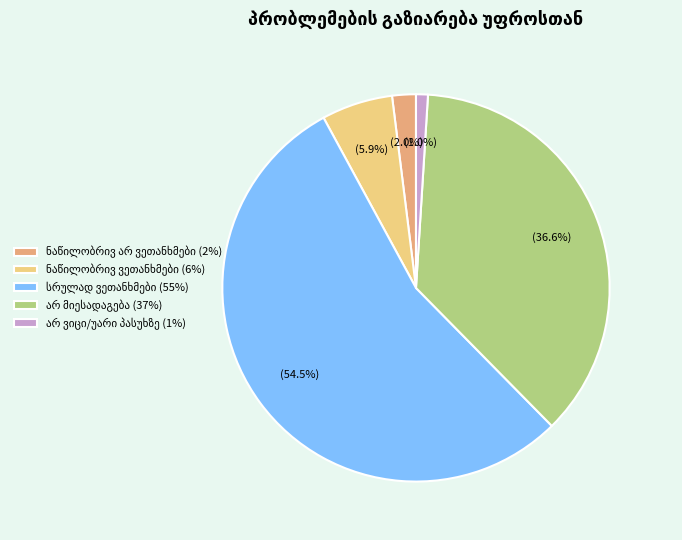

Is there a majority slice in this chart?

Yes